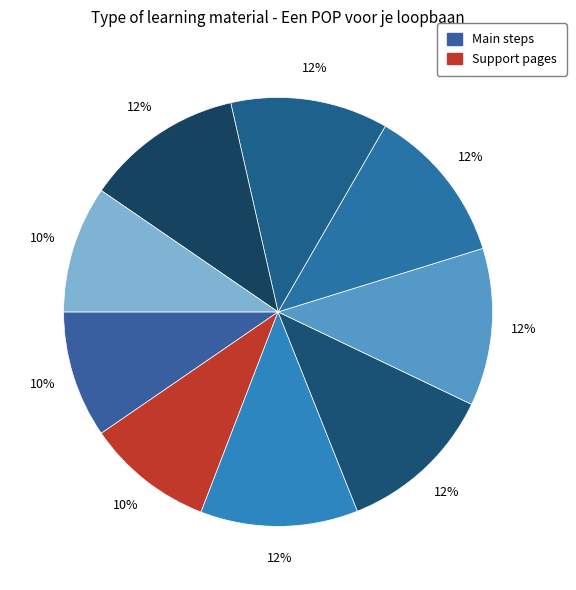

How many segments does this pie chart have?

9